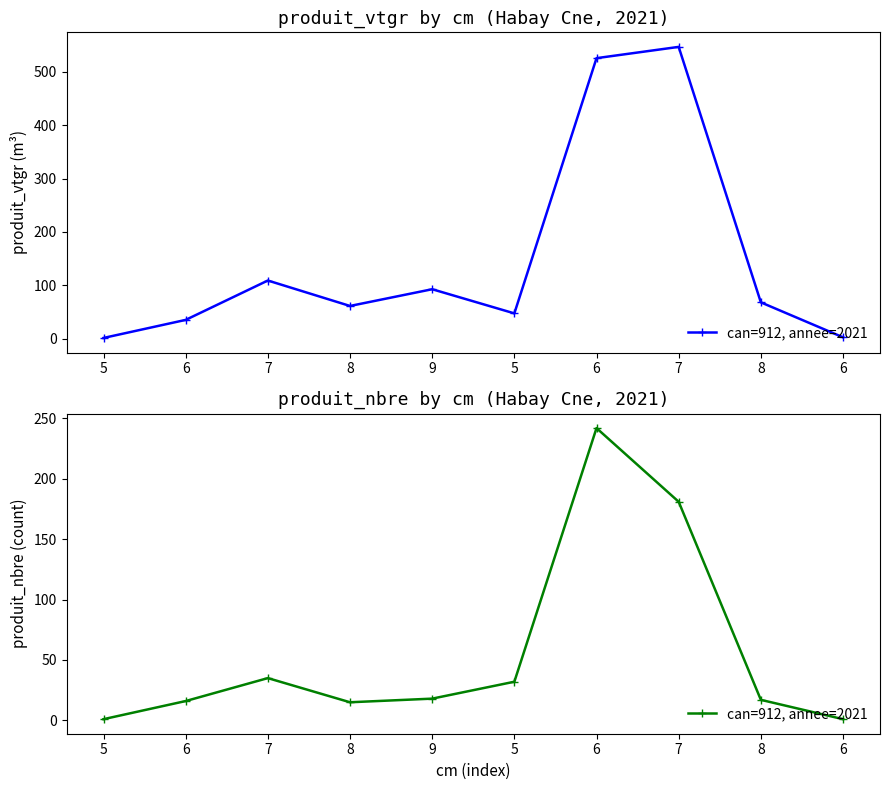

Is this an area chart (filled region under the line)?

No